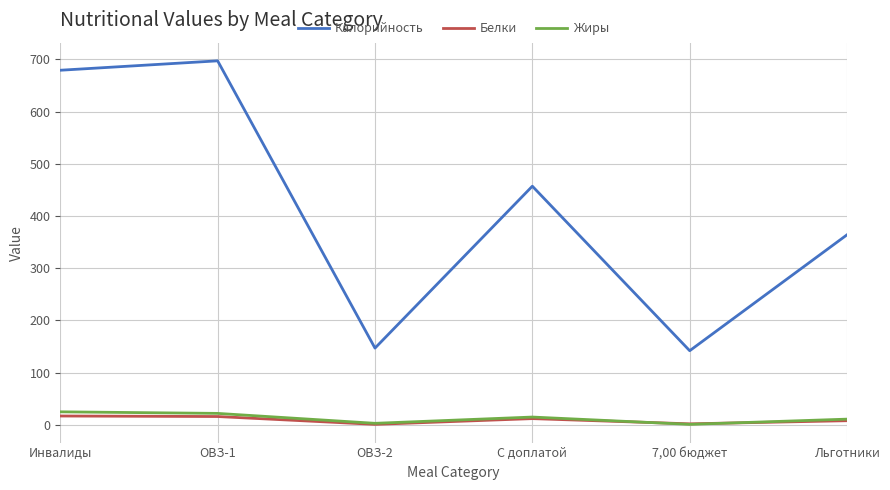

What is the maximum value shown in the chart?

697